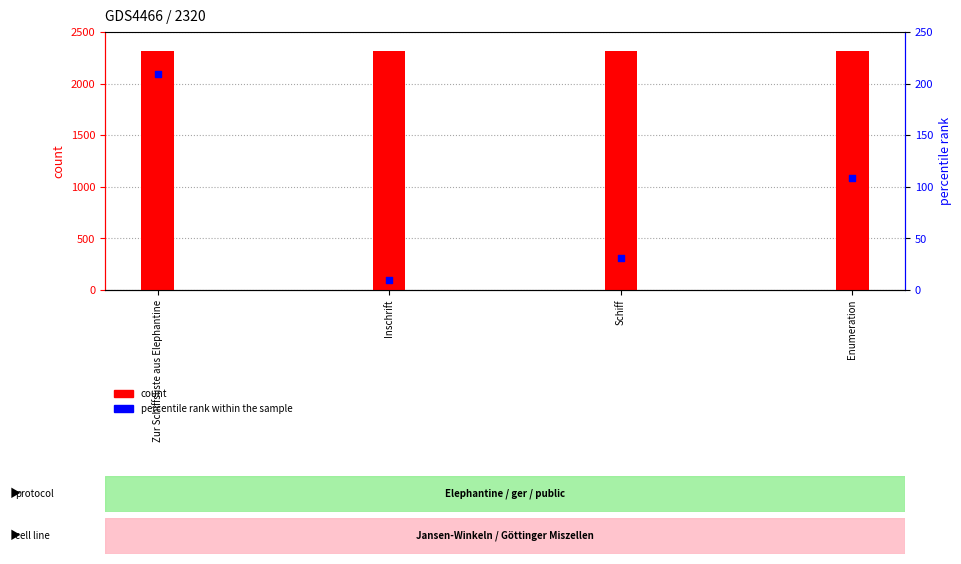

At how many categories does at least one series exceed 1560?

4